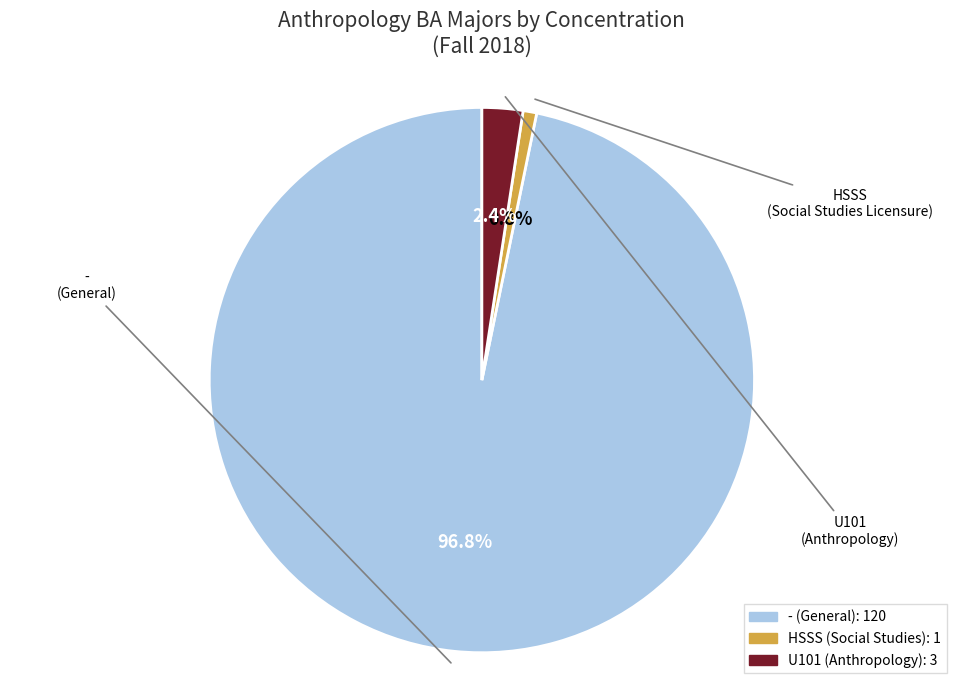

Between HSSS and U101, which is larger?

U101